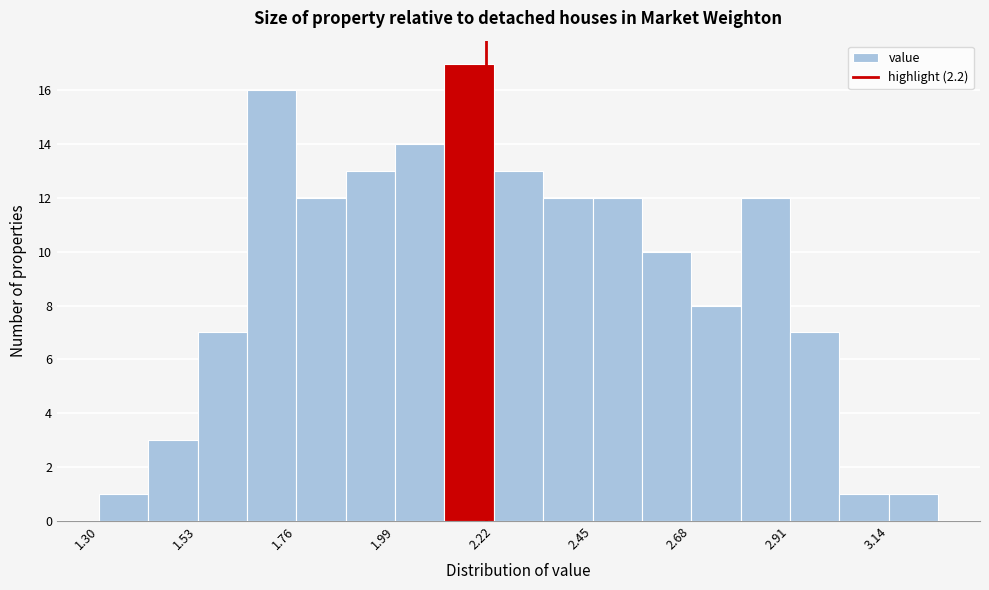

Read against the x-axis, roughly where is the centre of the tallest bar?

2.15